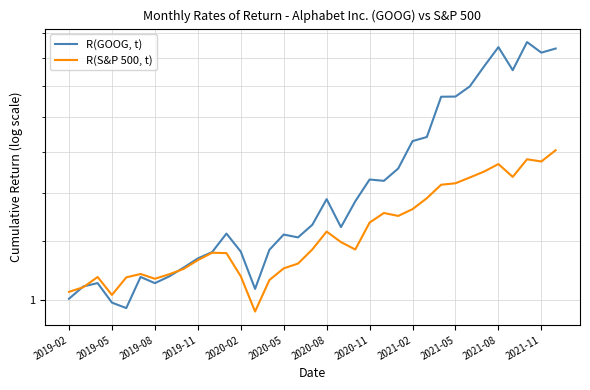

Reading right to left, what are all the values shown in this chart?

R(GOOG, t): 2.6	2.6	2.7	2.4	2.6	2.4	2.2	2.2	2.2	1.9	1.8	1.6	1.6	1.6	1.5	1.3	1.5	1.3	1.3	1.3	1.2	1.0	1.2	1.3	1.2	1.2	1.1	1.1	1.1	1.1	1.0	1.0	1.1	1.1	1.0
R(S&P 500, t): 1.8	1.7	1.7	1.6	1.7	1.6	1.6	1.6	1.5	1.5	1.4	1.4	1.4	1.3	1.2	1.2	1.3	1.2	1.1	1.1	1.1	1.0	1.1	1.2	1.2	1.2	1.1	1.1	1.1	1.1	1.1	1.0	1.1	1.0	1.0